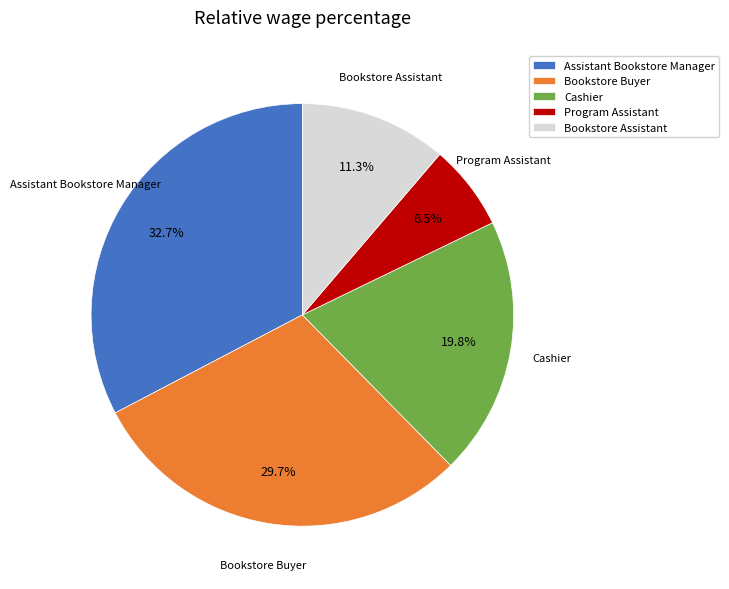

Between Assistant Bookstore Manager and Program Assistant, which is larger?

Assistant Bookstore Manager